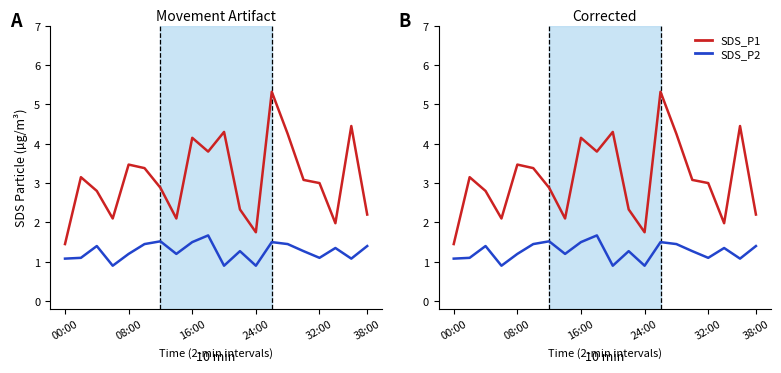

At how many categories does at least one series exceed 2?

17